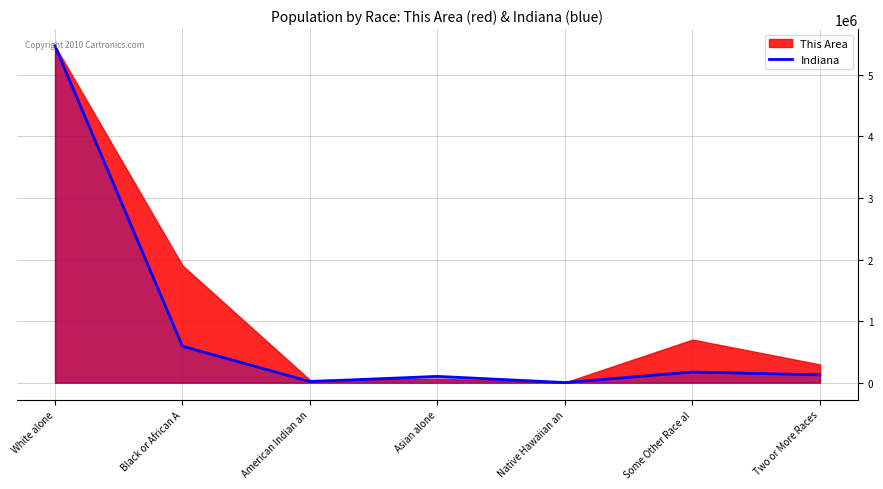

True or false: Indiana has a value of 1458934 at White alone.

False